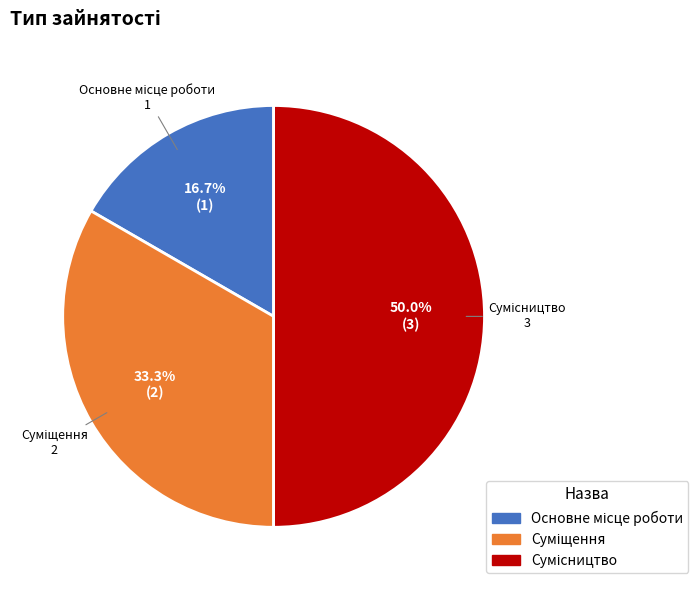

Approximately how many times larger is the value at Основне місце роботи compared to Сумісництво?

0.3